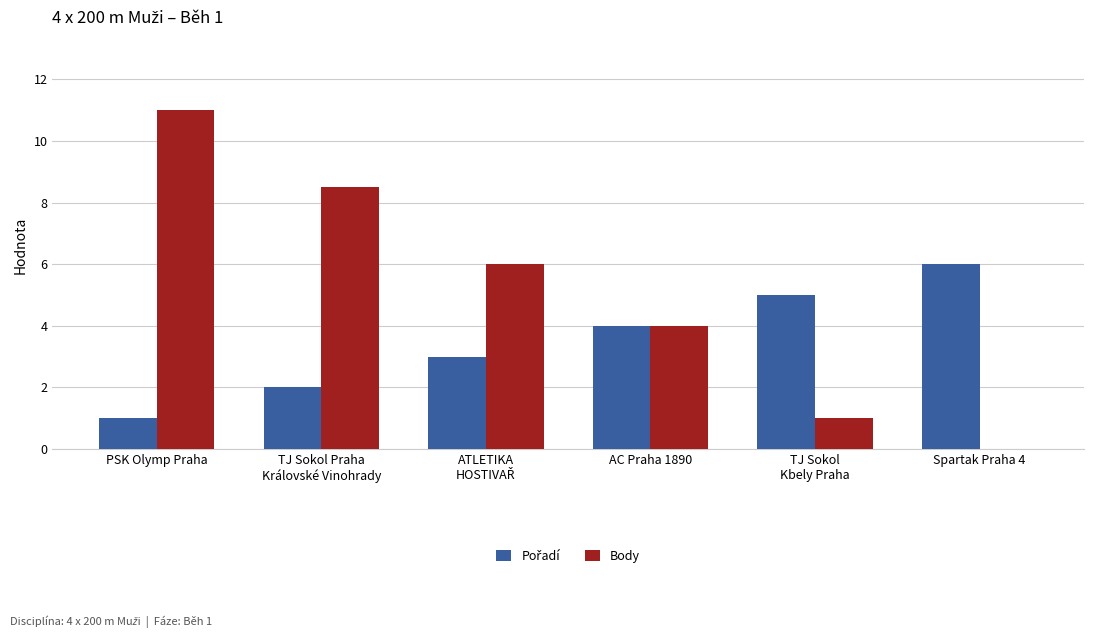

At which category does the chart reach its peak across all series?

PSK Olymp Praha